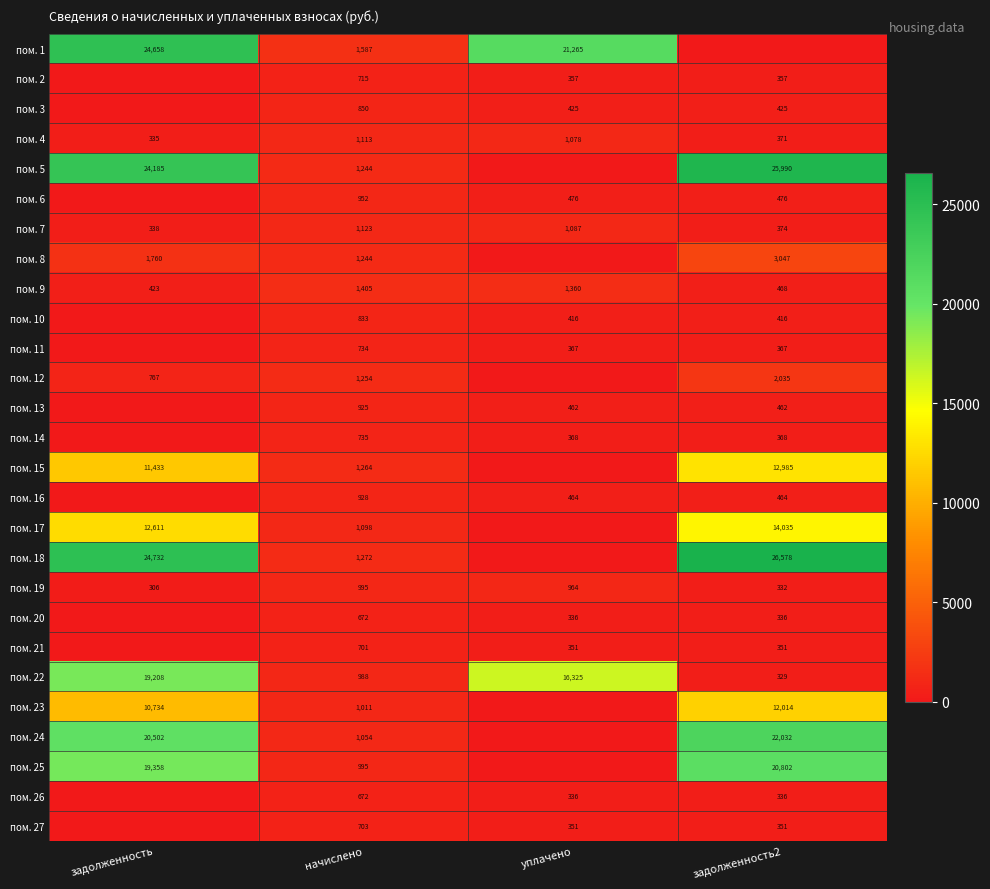

Between задолженность and задолженность2, which is larger?

задолженность